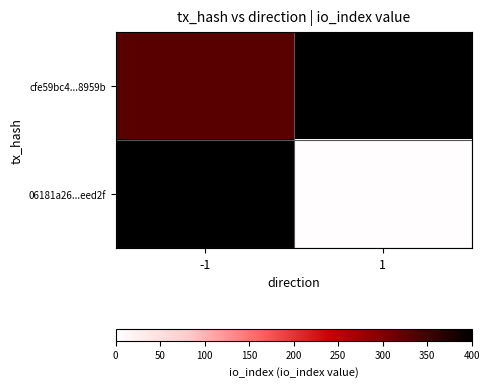

List the labels in order of 06181a26...eed2f value, smallest first.

-1, 1